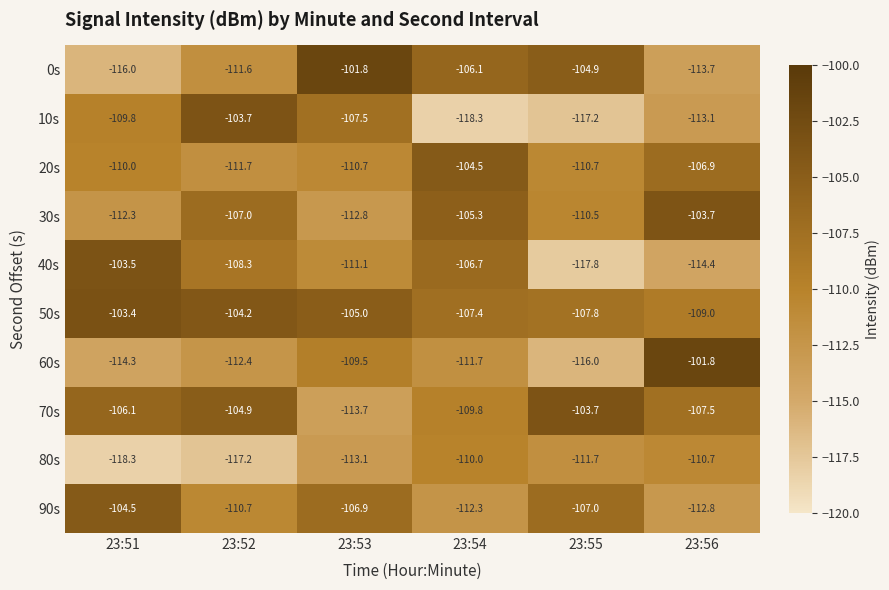

The value of 50s at 23:55 is -107.8. True or false?

True